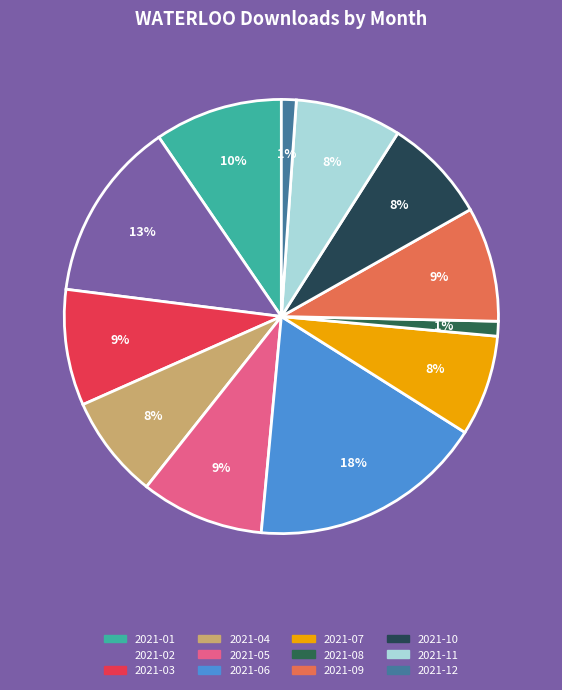

How many slices are in this pie chart?

12